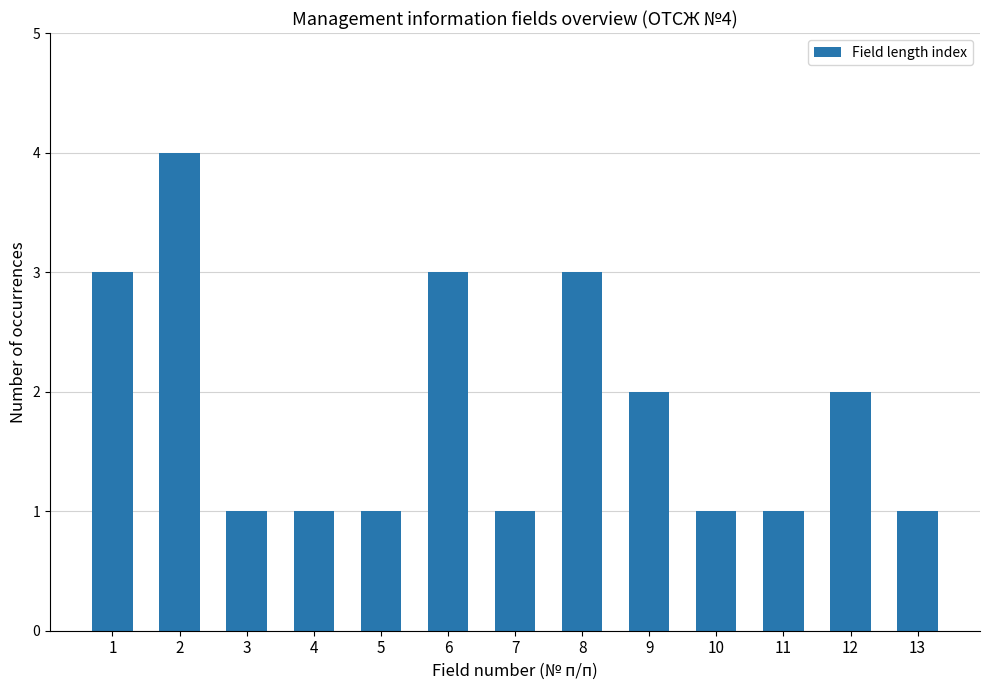

What is the greatest value displayed?

4